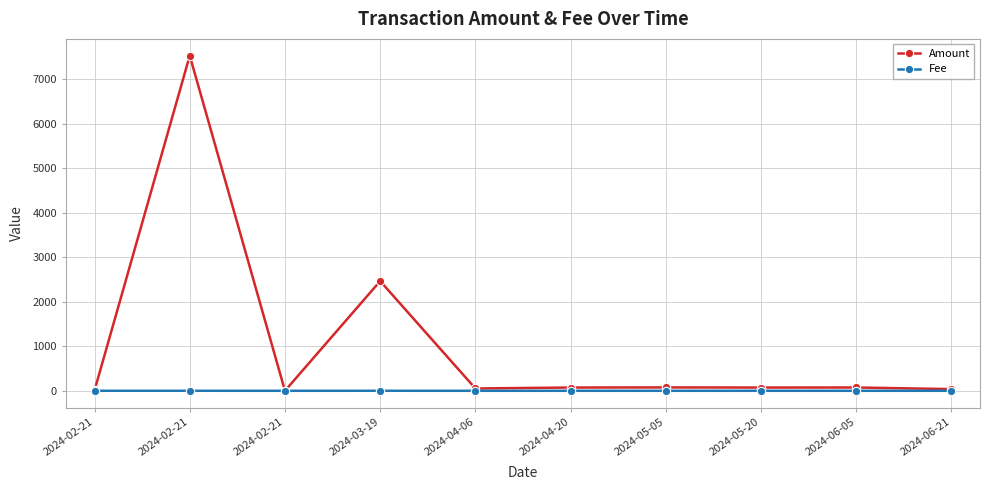

Rank the categories by Fee value from highest to lowest.

2024-02-21, 2024-02-21, 2024-03-19, 2024-02-21, 2024-04-06, 2024-04-20, 2024-05-05, 2024-05-20, 2024-06-05, 2024-06-21